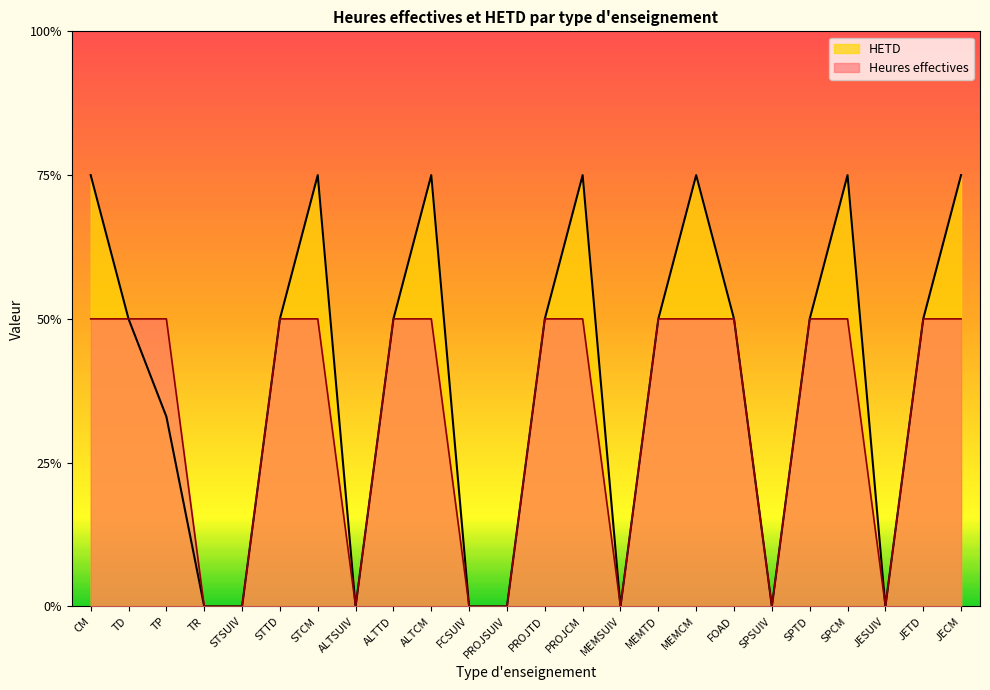

Is the value of HETD at TP greater than the value of Heures effectives at SPCM?

No